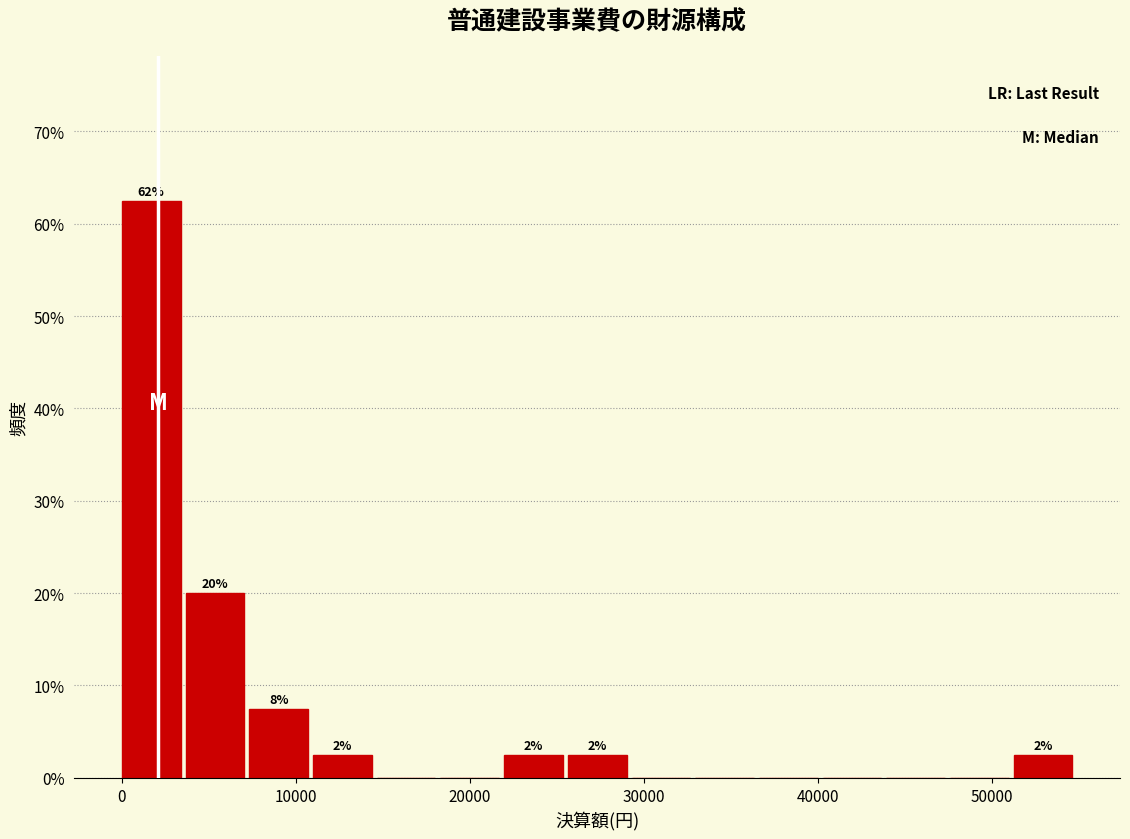

Around what value on the x-axis is the tallest bar? Give the approximate position of its centre, as read against the axis.

2000